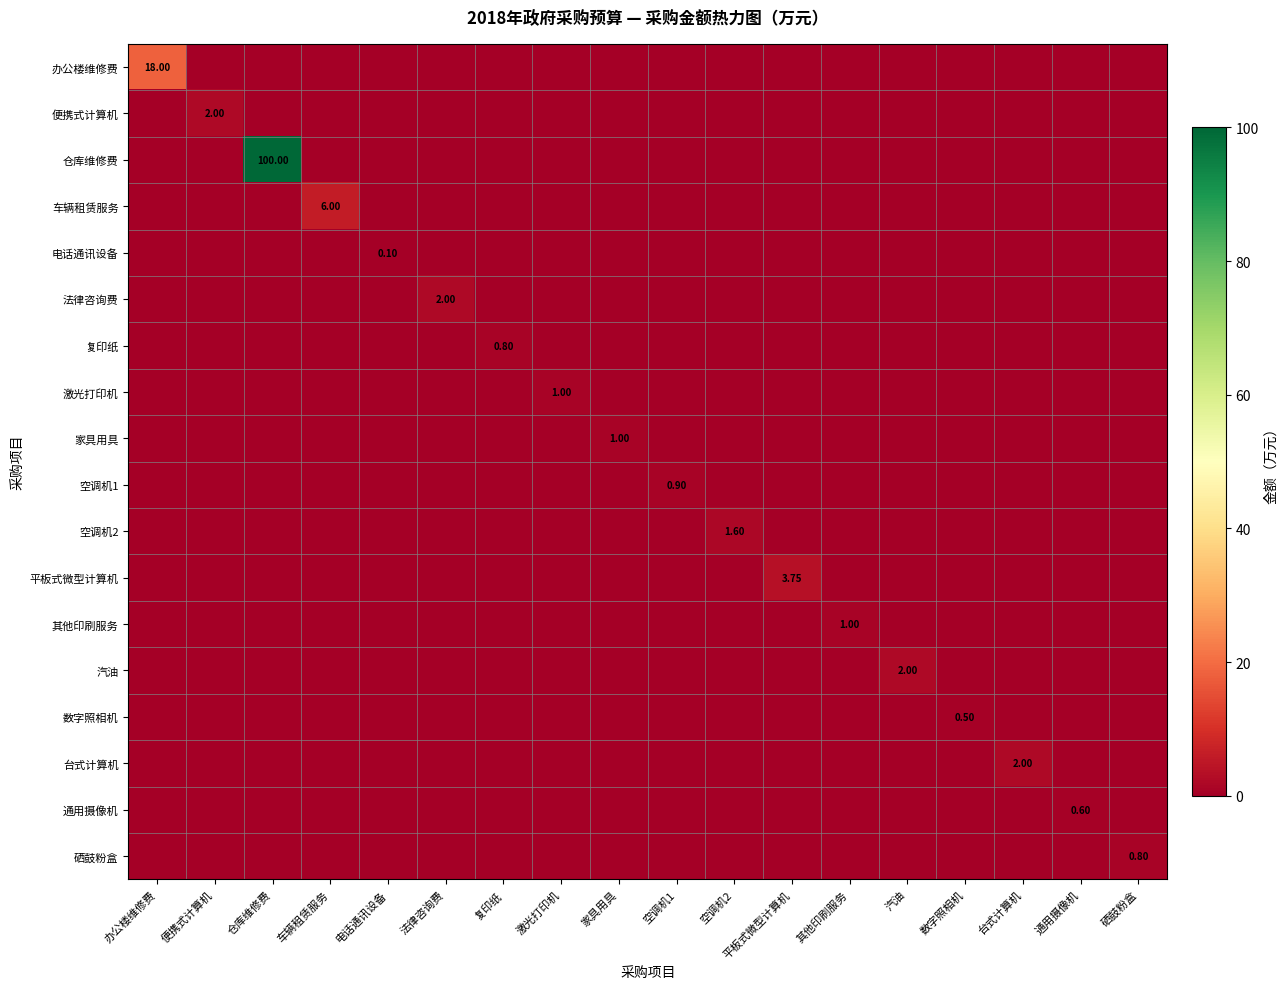

Which category has the lowest value across all series?

便携式计算机